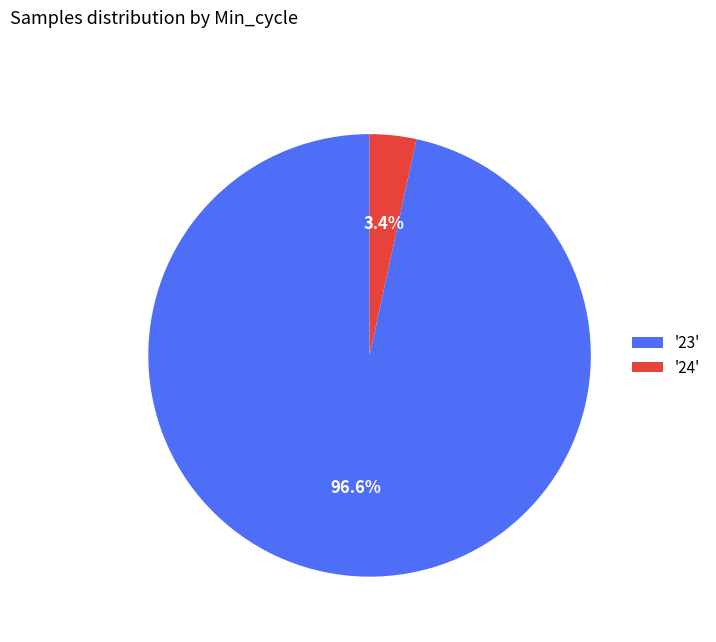

Between '23' and '24', which is larger?

'23'